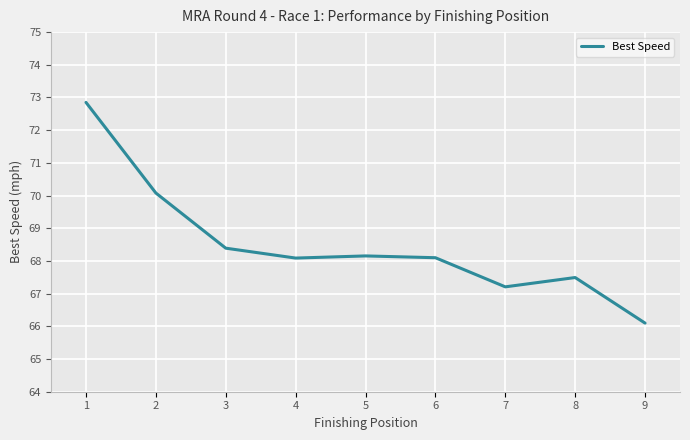

What is the minimum value shown in the chart?

66.1